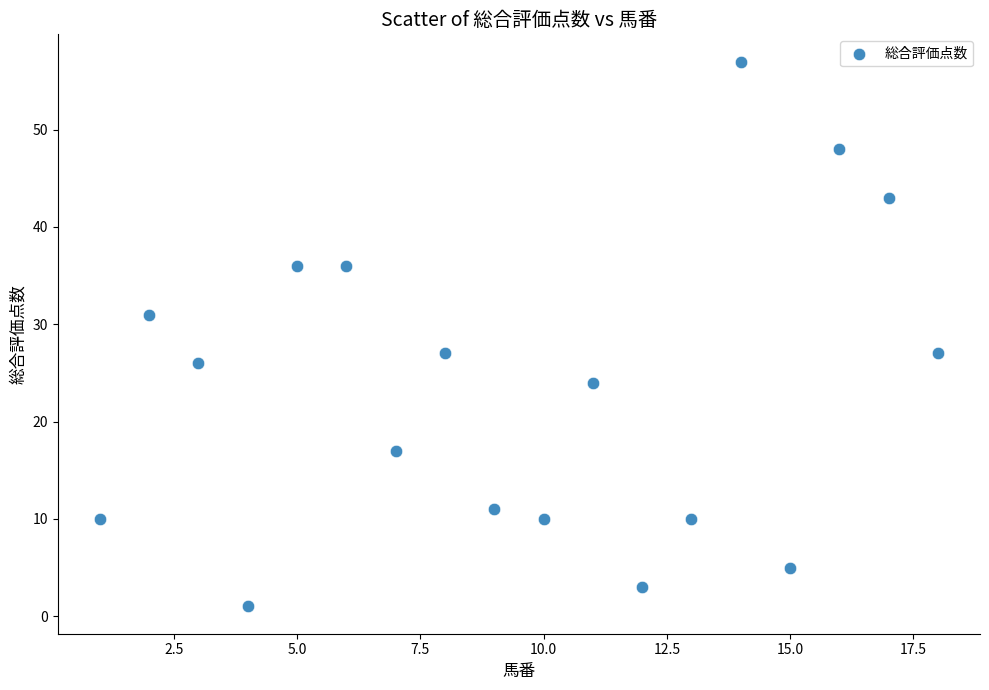

What is the range of X values (max minus min)?

17